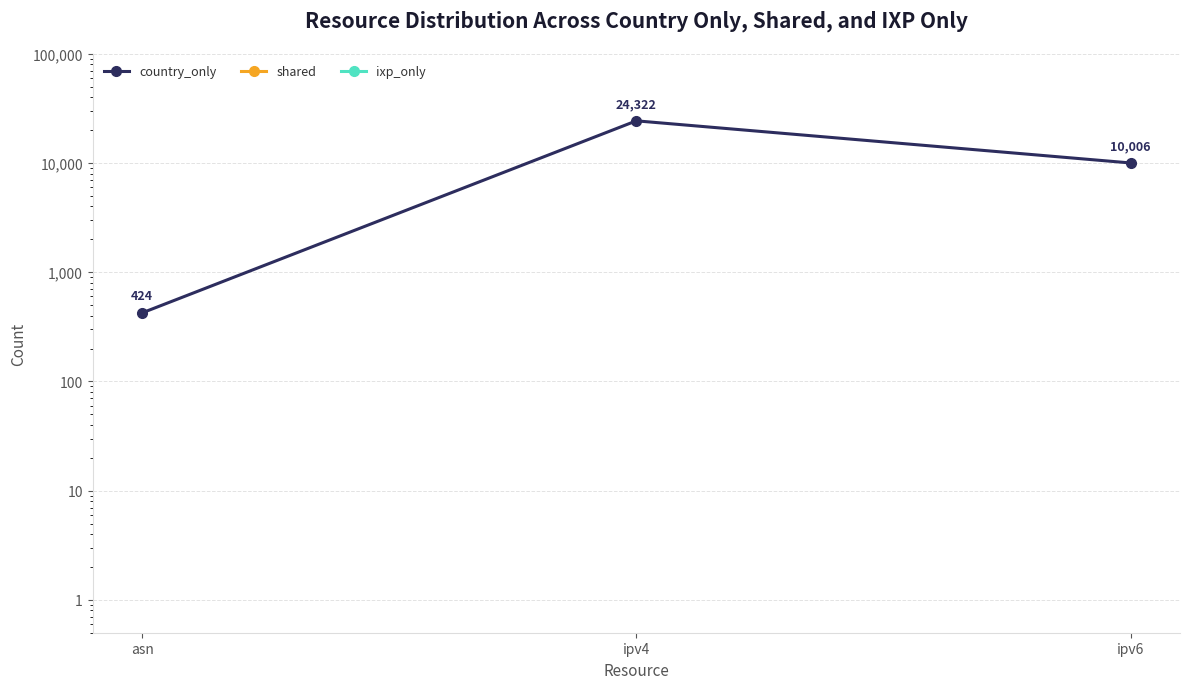

What are all the series names shown in the legend?

country_only, shared, ixp_only